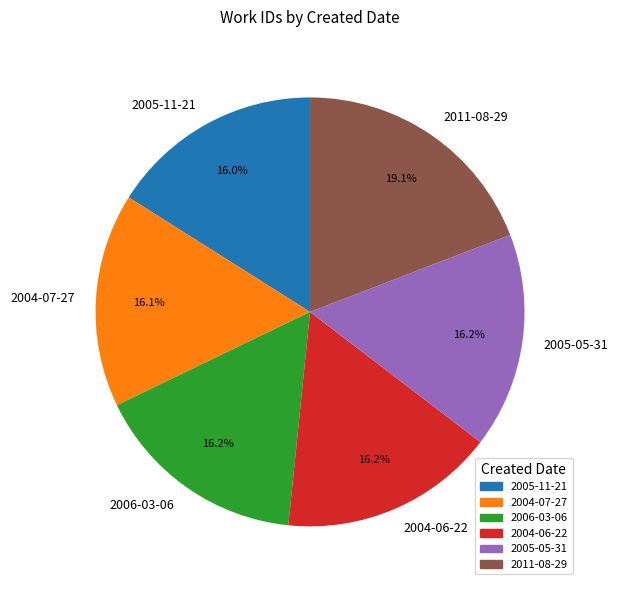

Which slice is the largest?

2011-08-29